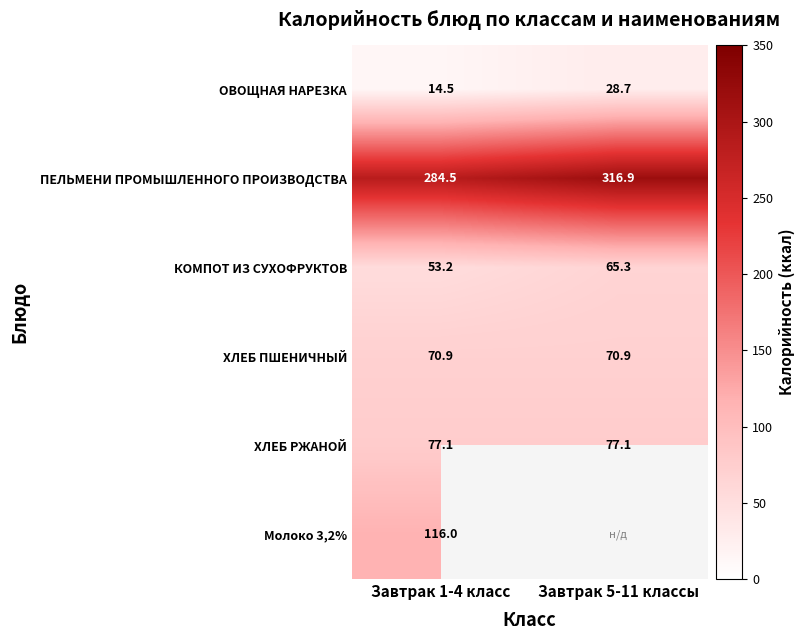

What is the difference between the highest and lowest values at Завтрак 1-4 класс?

270.0